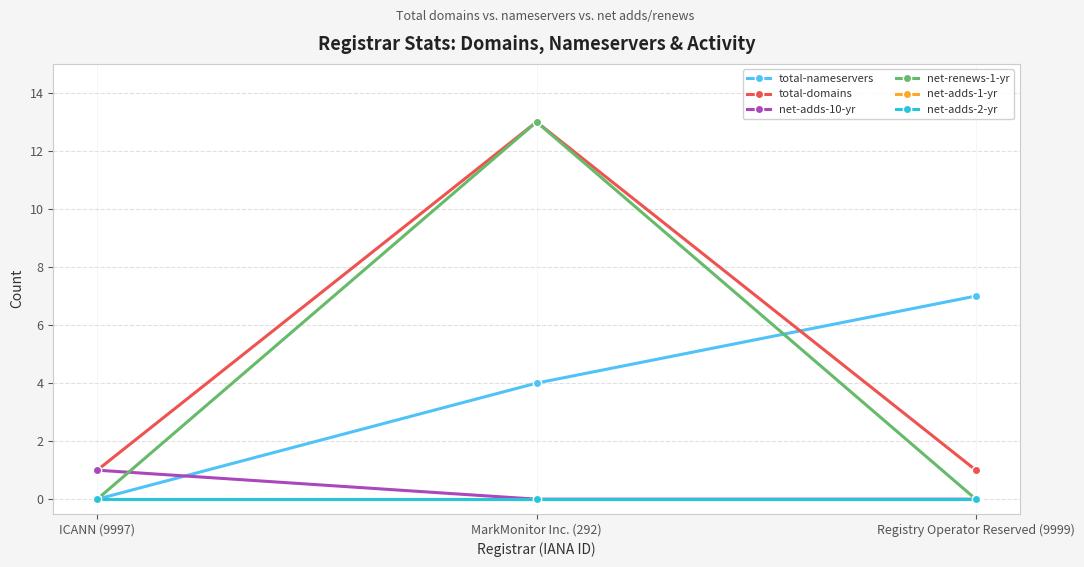

What is the highest value of the net-renews-1-yr series?

13